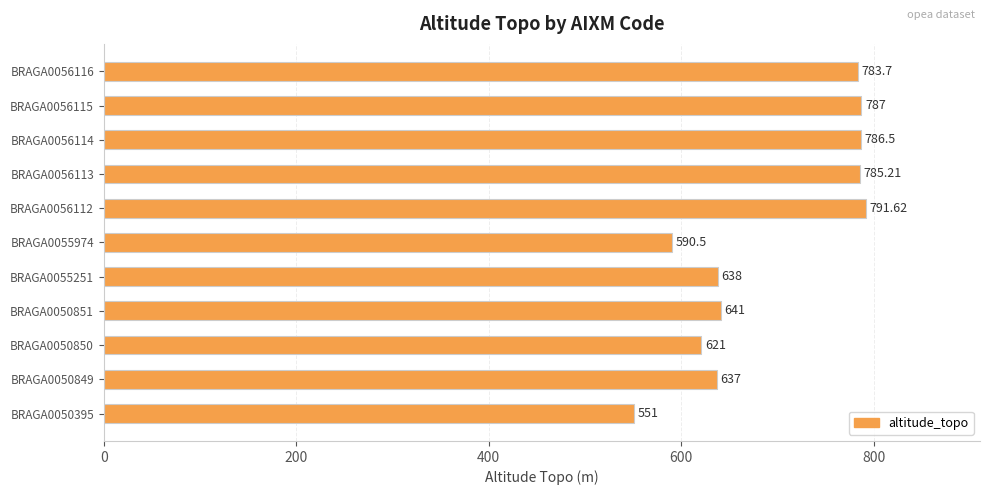

List the labels in order of value, largest first.

BRAGA0056112, BRAGA0056115, BRAGA0056114, BRAGA0056113, BRAGA0056116, BRAGA0050851, BRAGA0055251, BRAGA0050849, BRAGA0050850, BRAGA0055974, BRAGA0050395